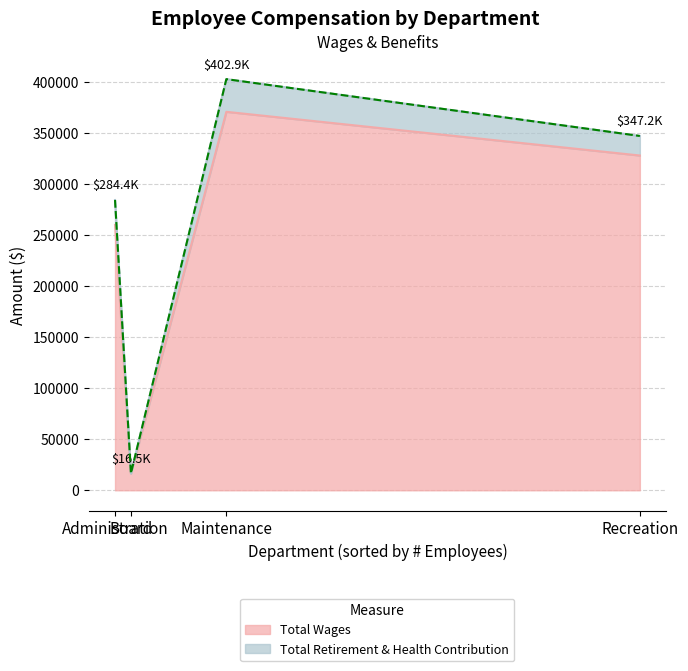

What value does the Total Wages series have at Recreation, to the nearest 50?

328050